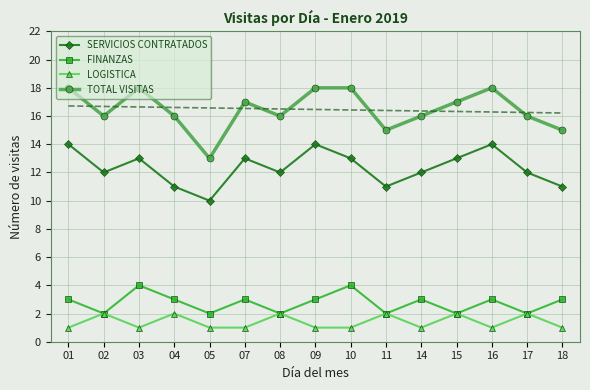

The LOGISTICA series shows 1 at 08. True or false?

False